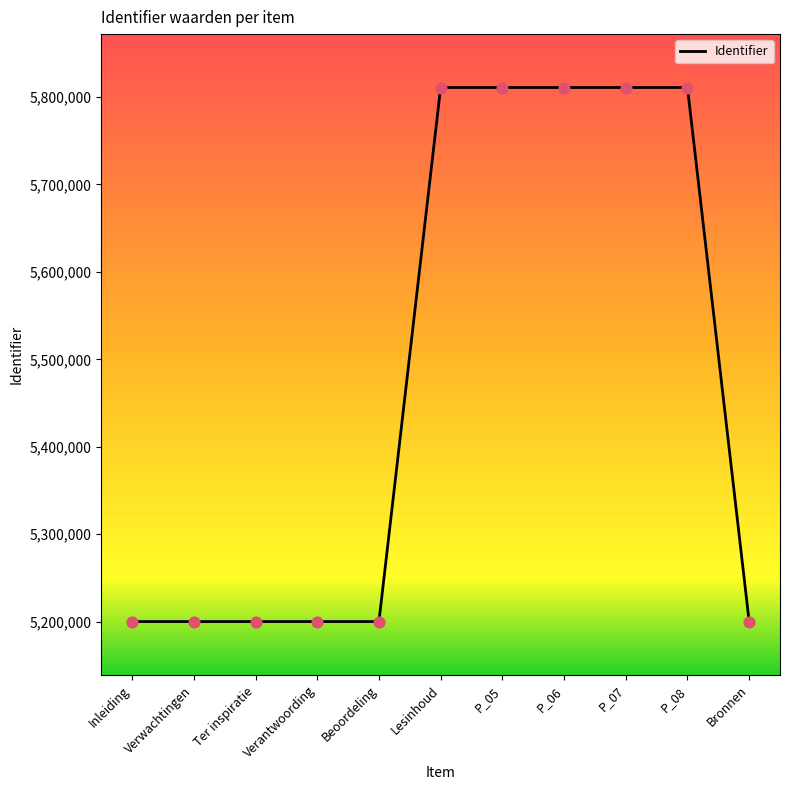

What is the ratio of the value at P_06 to the value at Verantwoording?

1.1